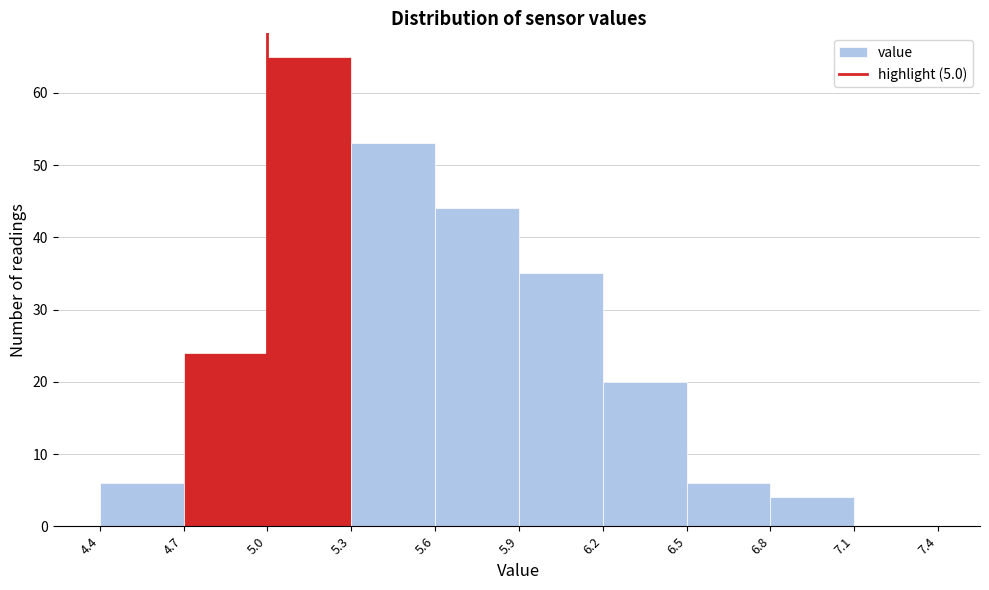

What is the height of the bar covering 5.3 to 5.6 on the x-axis? The values are not printed on the chart, so give them approximately, as read against the axis.

53